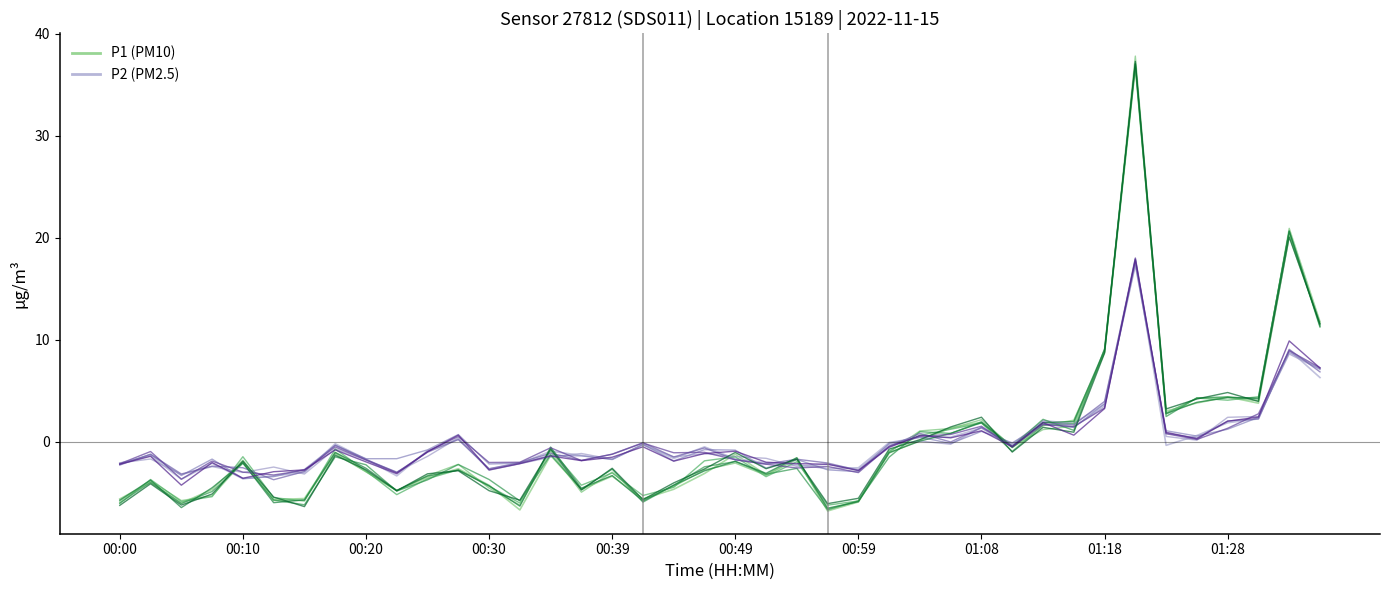

At which category does the chart reach its minimum across all series?

00:56